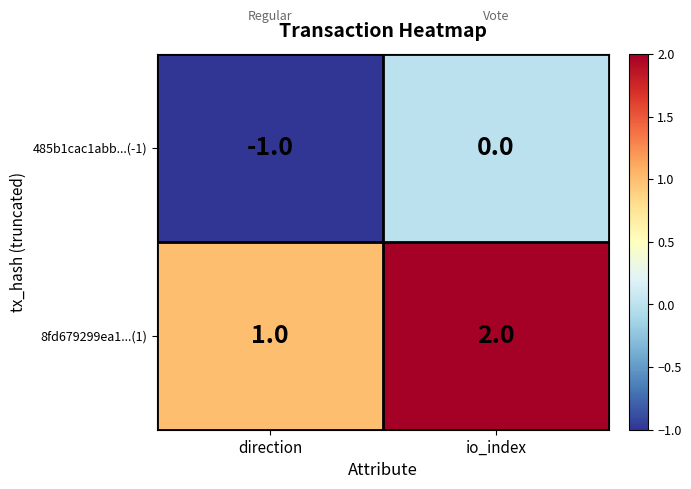

Reading right to left, transcribe all the data shown in this chart.

485b1cac1abb...(-1): 0	-1
8fd679299ea1...(1): 2	1